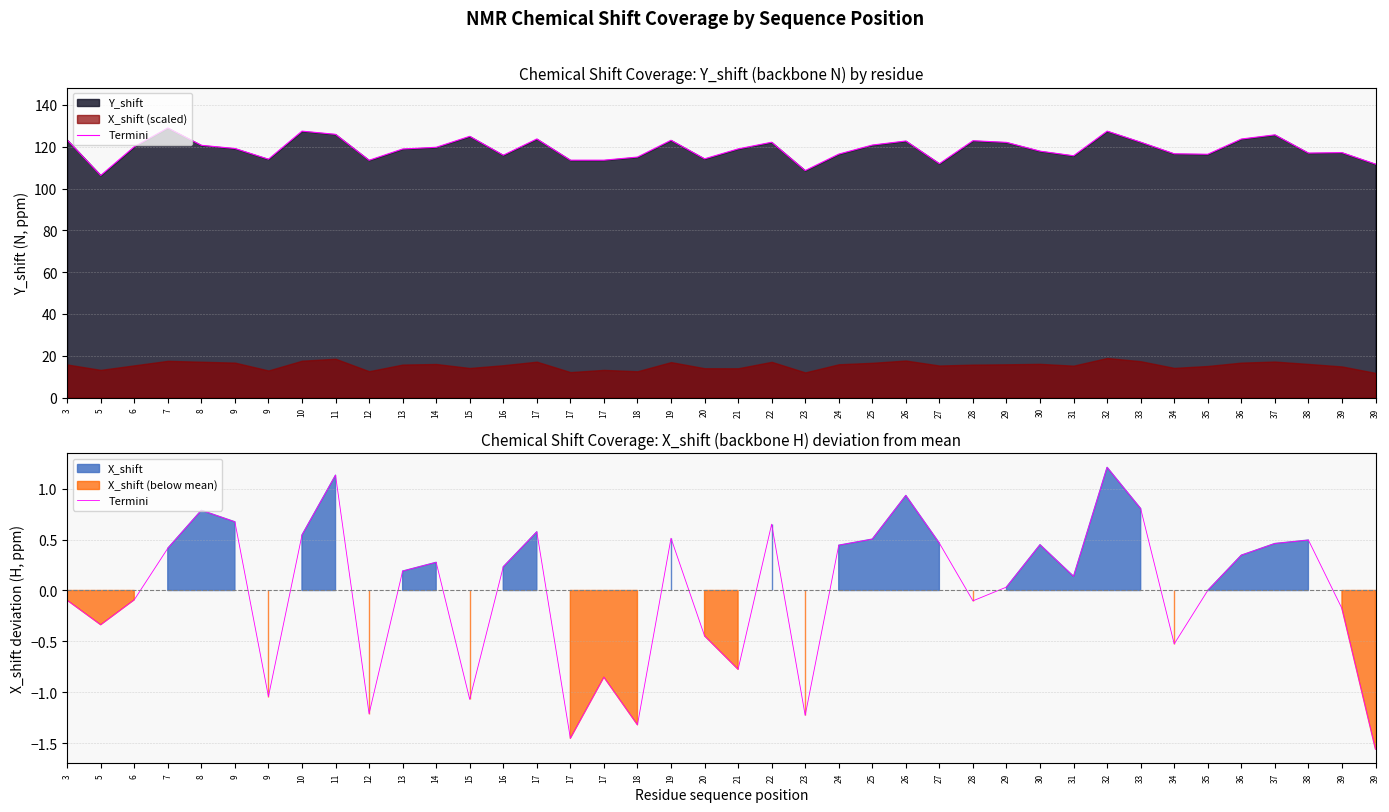

At which label does the data first exceed 0?

7